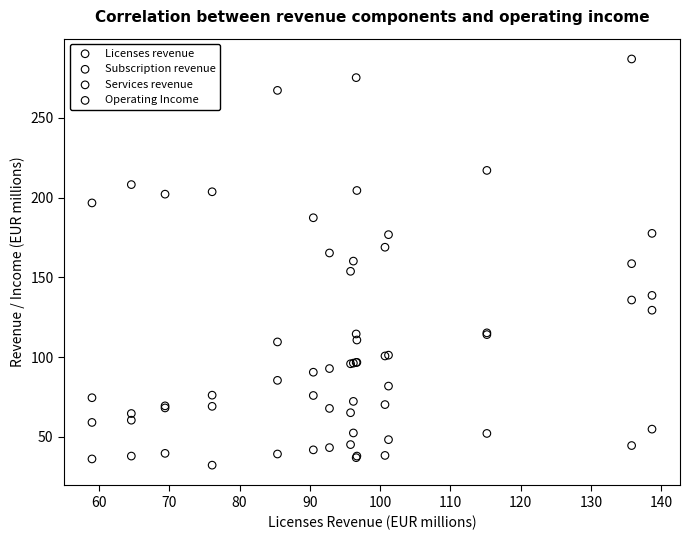

Which series reaches the maximum Y coordinate?

Subscription revenue